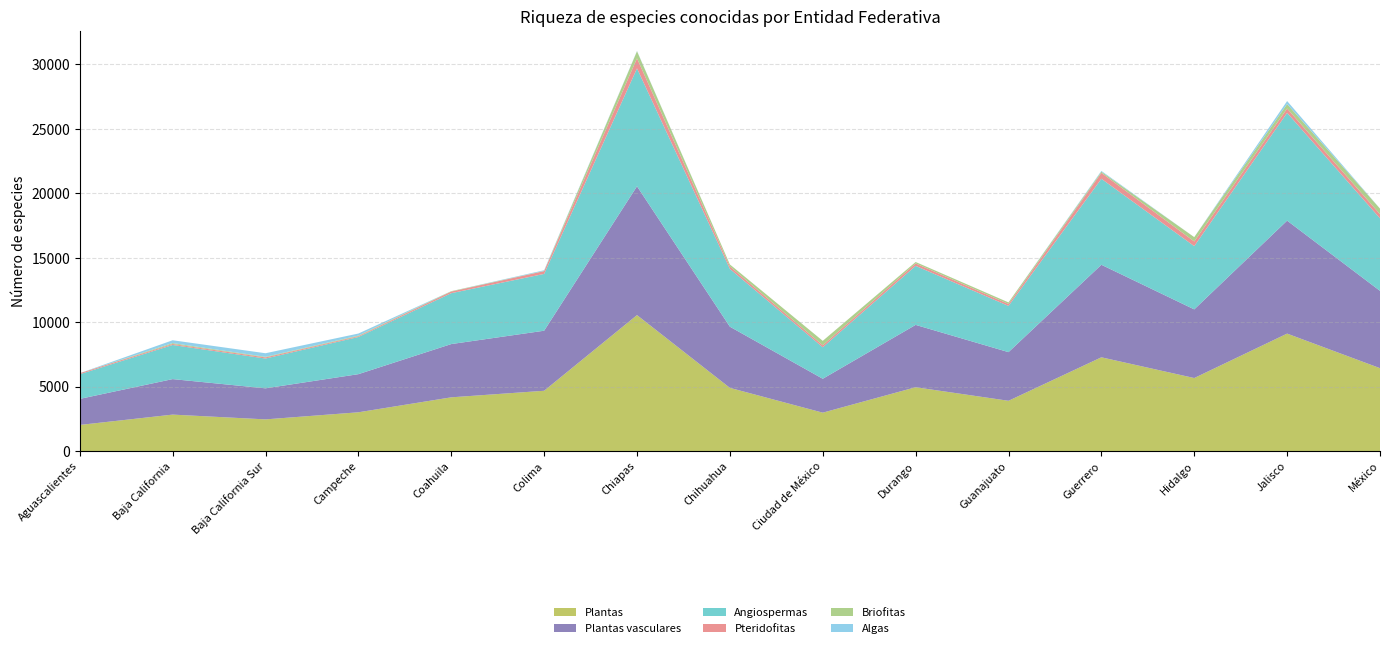

Reading left to right, what are all the values shown in this chart?

Plantas: 2021	2823	2453	3003	4164	4673	10544	4898	2974	4947	3896	7269	5661	9108	6426
Plantas vasculares: 2021	2755	2409	2958	4132	4659	9995	4746	2630	4837	3774	7179	5326	8764	5998
Angiospermas: 1913	2648	2312	2885	3949	4408	9147	4484	2444	4580	3585	6673	4907	8364	5627
Pteridofitas: 81	77	87	62	124	217	780	193	153	190	152	459	364	338	326
Briofitas: 0	68	44	45	32	14	549	152	344	110	122	90	335	344	428
Algas: 0	221	280	161	0	52	21	0	1	0	0	60	0	234	4